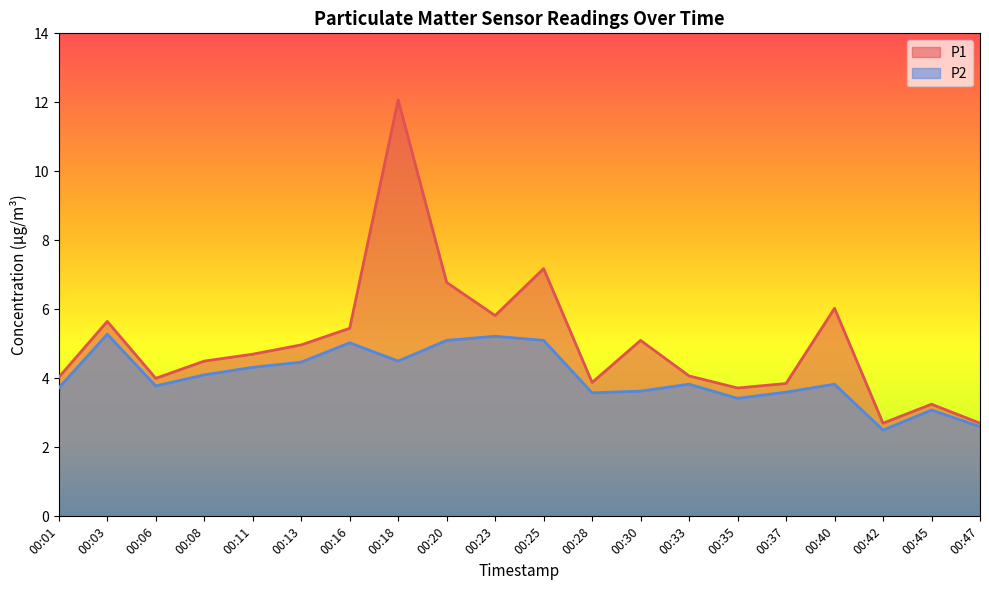

True or false: P2 and P1 cross at least once.

False